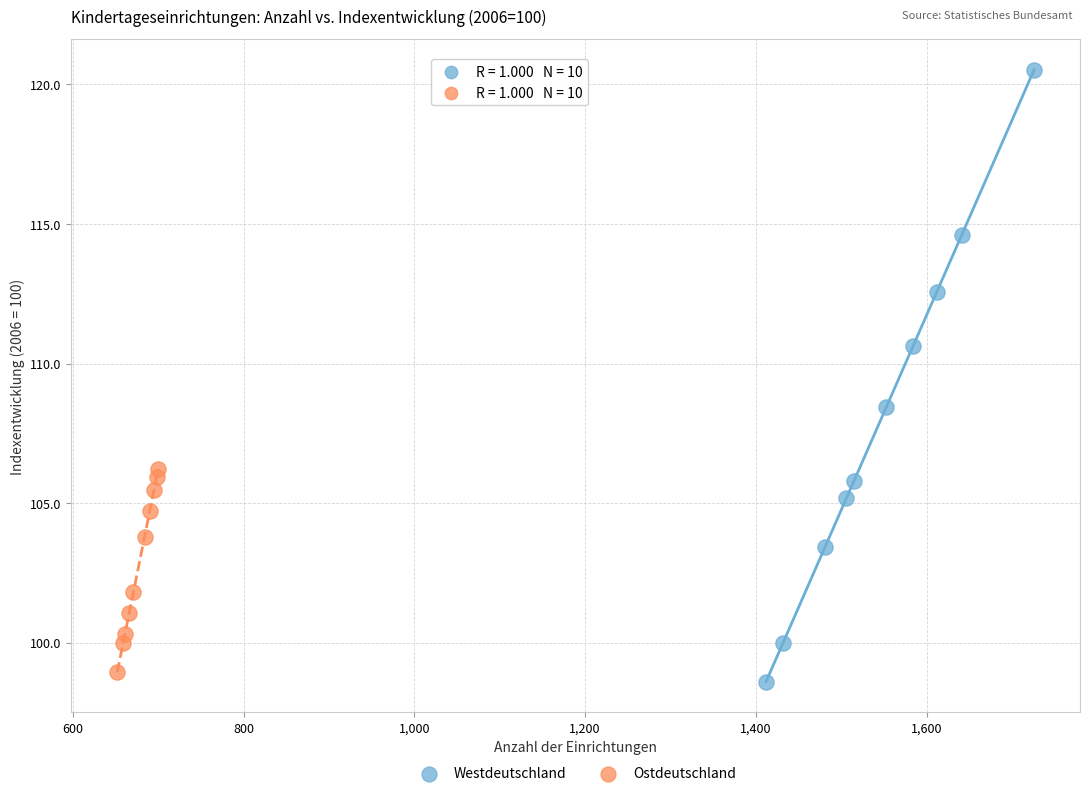

What are all the series names shown in the legend?

Westdeutschland, Ostdeutschland